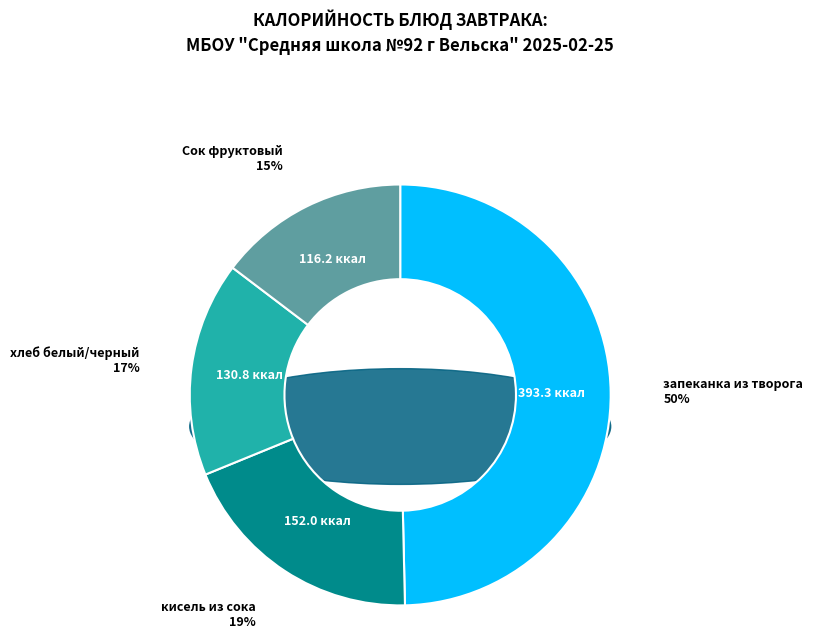

Count the number of slices in the pie.

4